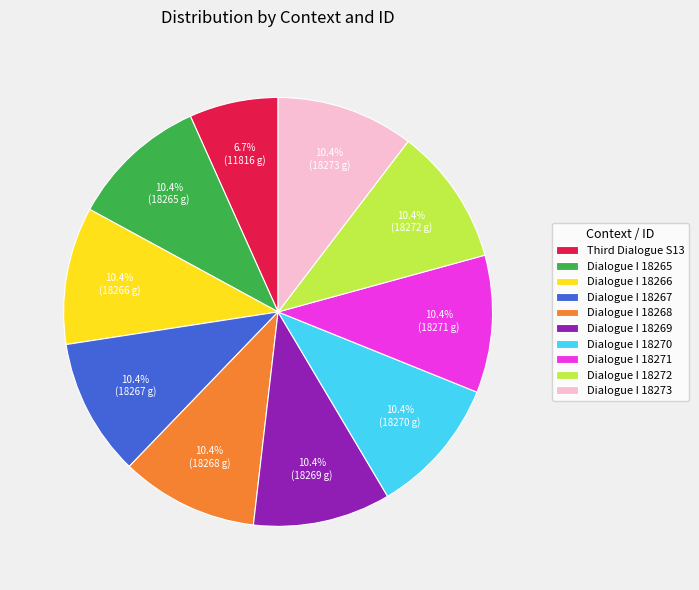

Does any single category account for the majority?

No